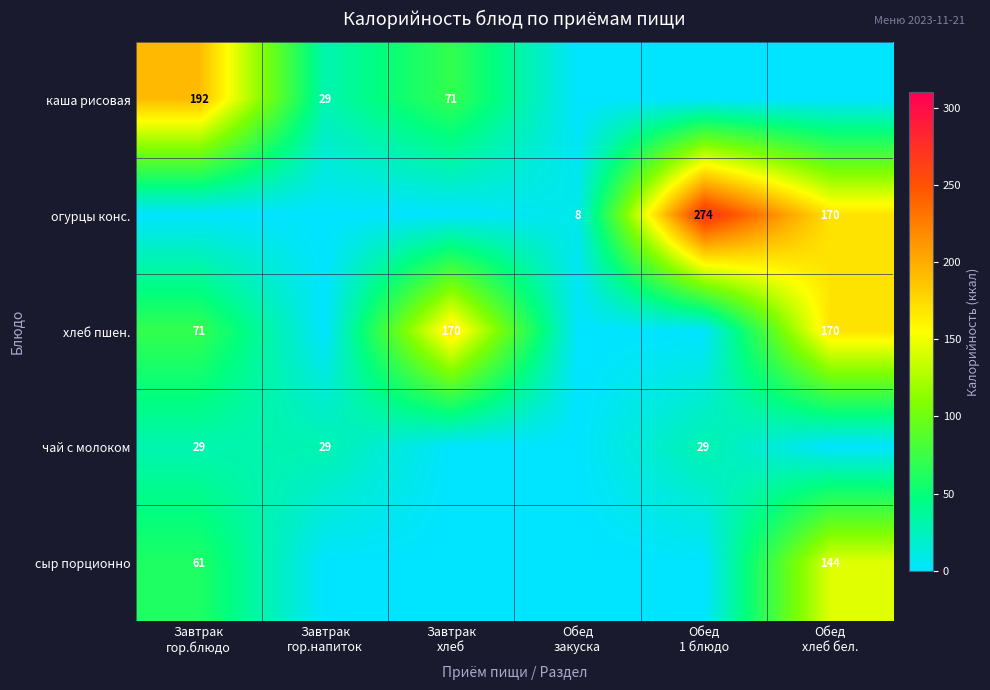

Where does the каша рисовая series first go above 29?

Завтрак гор.блюдо